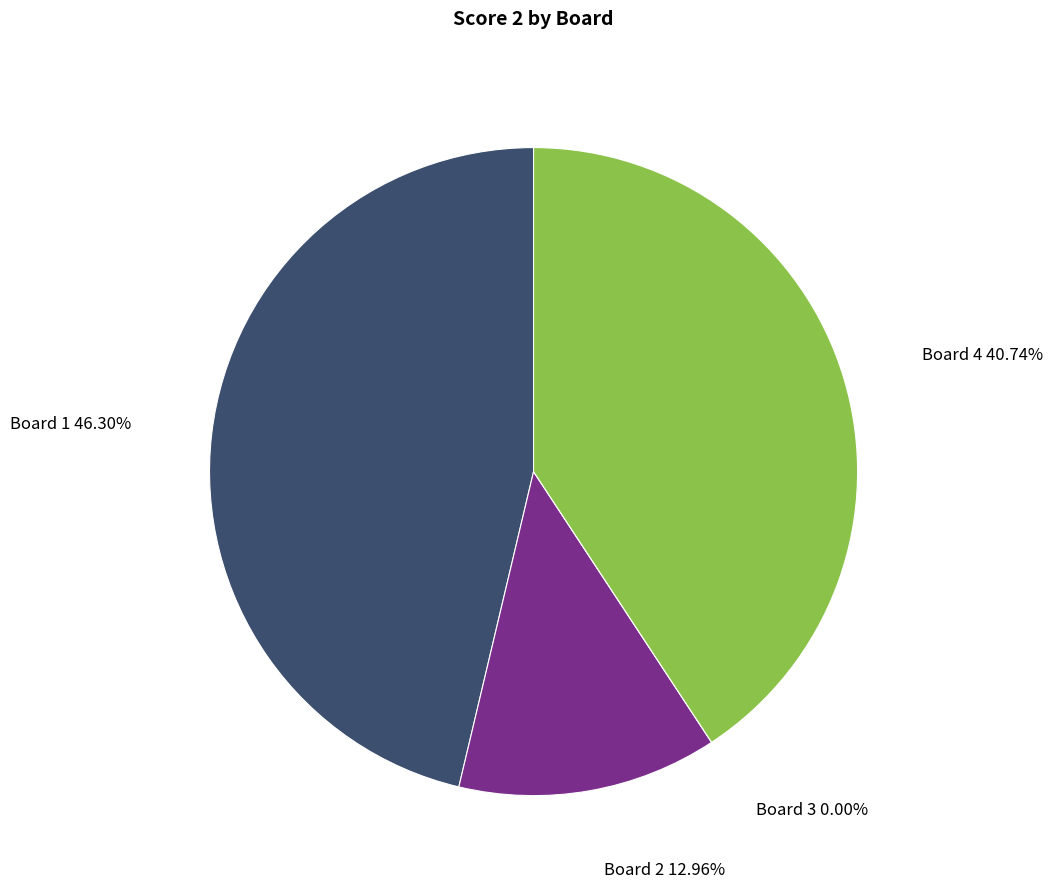

What is the change in value from Board 1 to Board 4?

-3